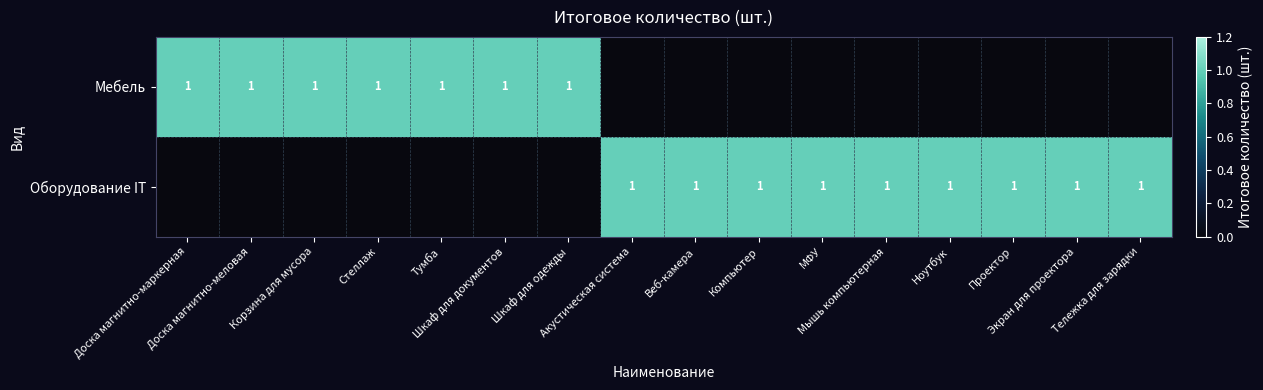

Is it true that Оборудование IT equals 1 at Акустическая система?

False